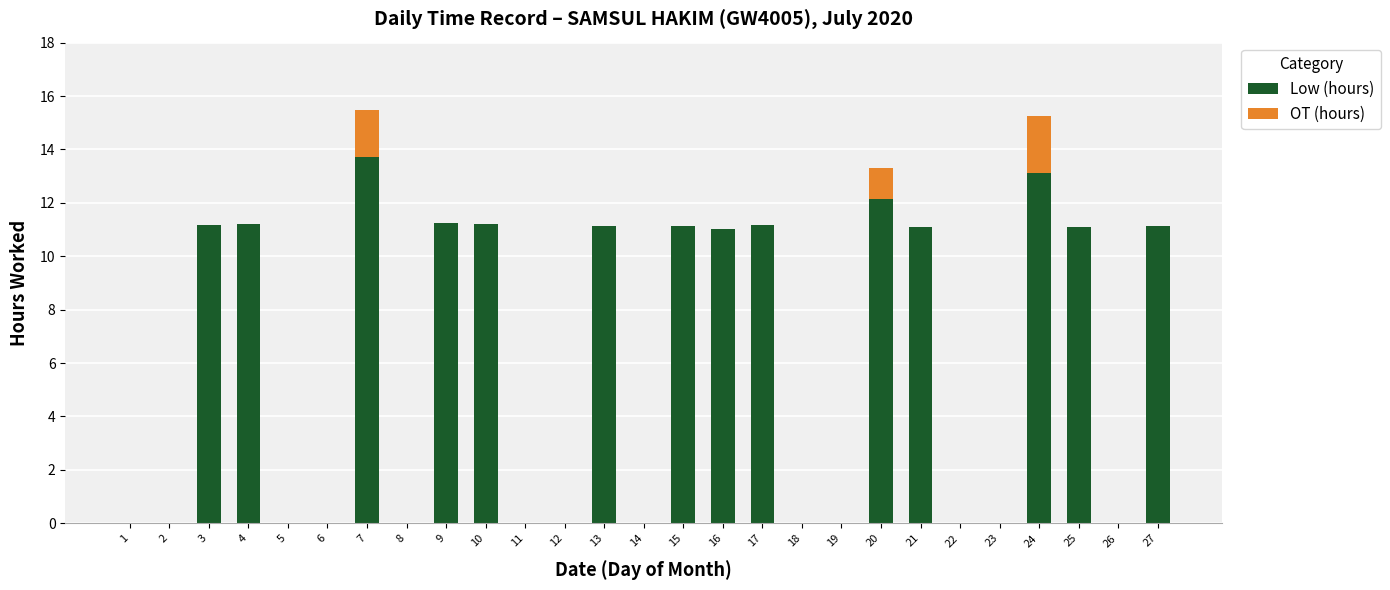

Are the bars grouped side by side (vs. stacked)?

No